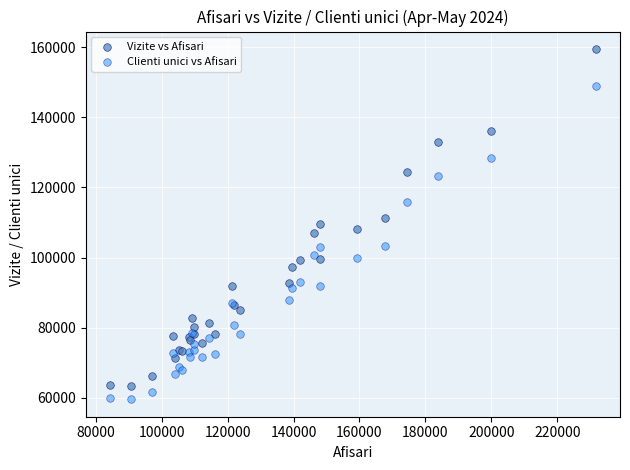

Which series reaches the maximum Y coordinate?

Vizite vs Afisari